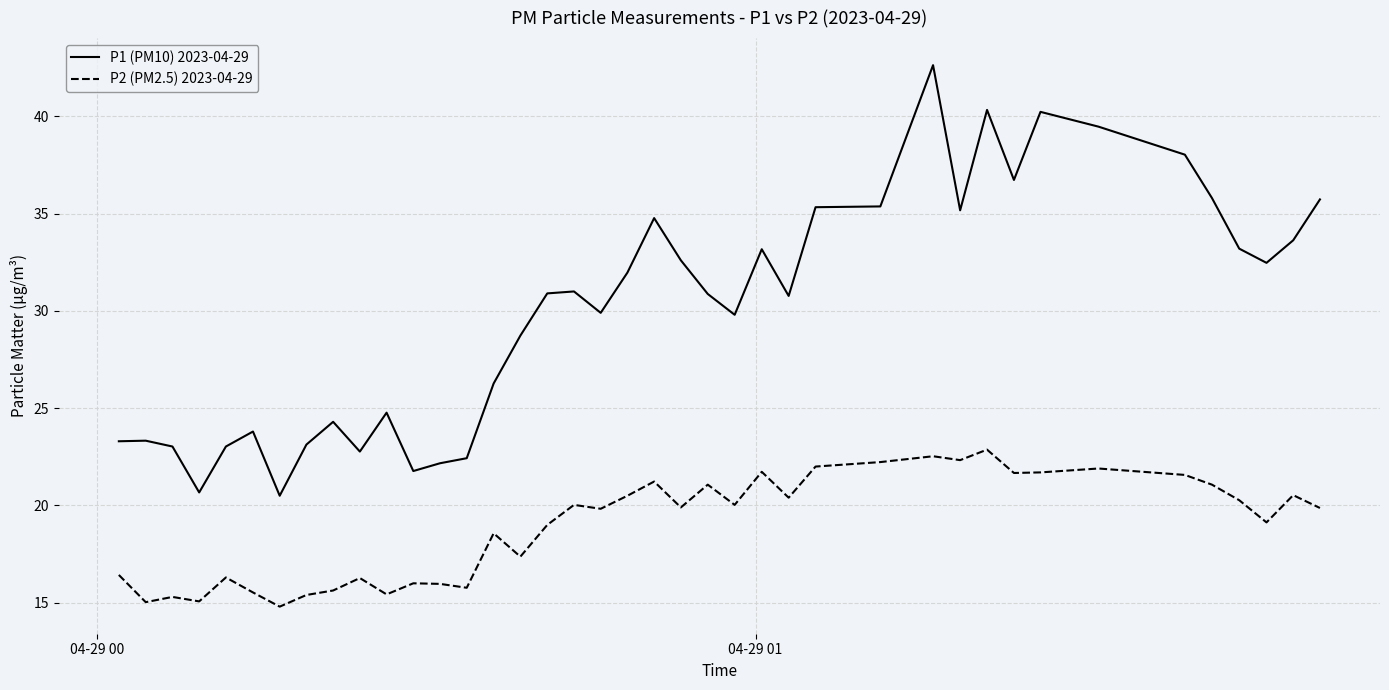

How many interior local peaks does the P1 (PM10) 2023-04-29 series have?

10